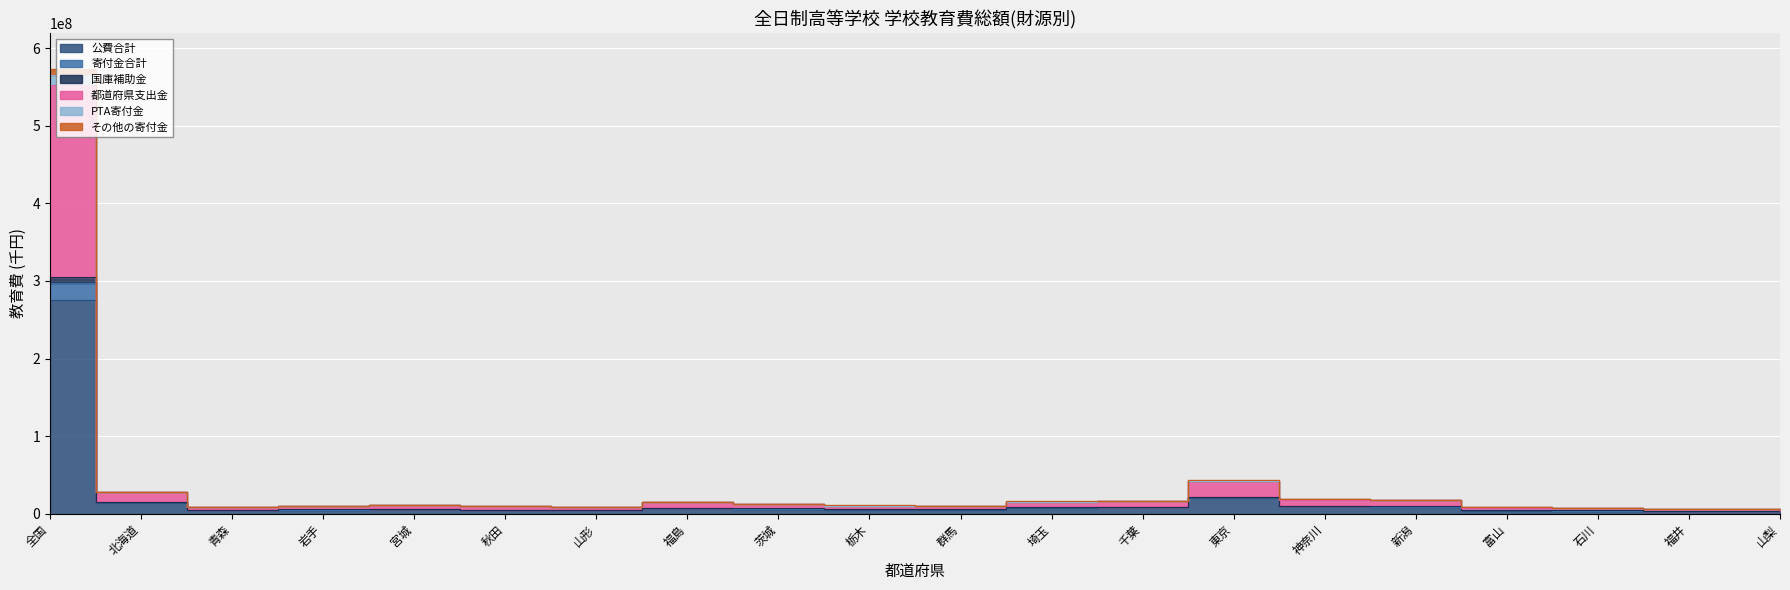

List the labels in order of その他の寄付金 value, largest first.

全国, 東京, 北海道, 神奈川, 新潟, 千葉, 埼玉, 福島, 茨城, 宮城, 栃木, 群馬, 岩手, 秋田, 山形, 青森, 富山, 石川, 山梨, 福井